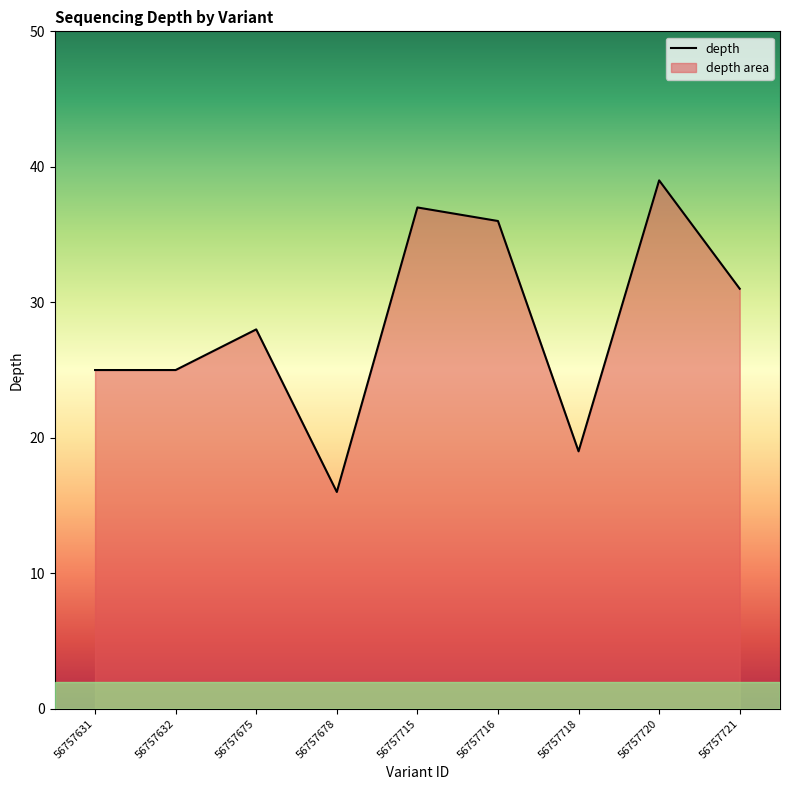

Is it true that the value at 56757678 is 16?

True